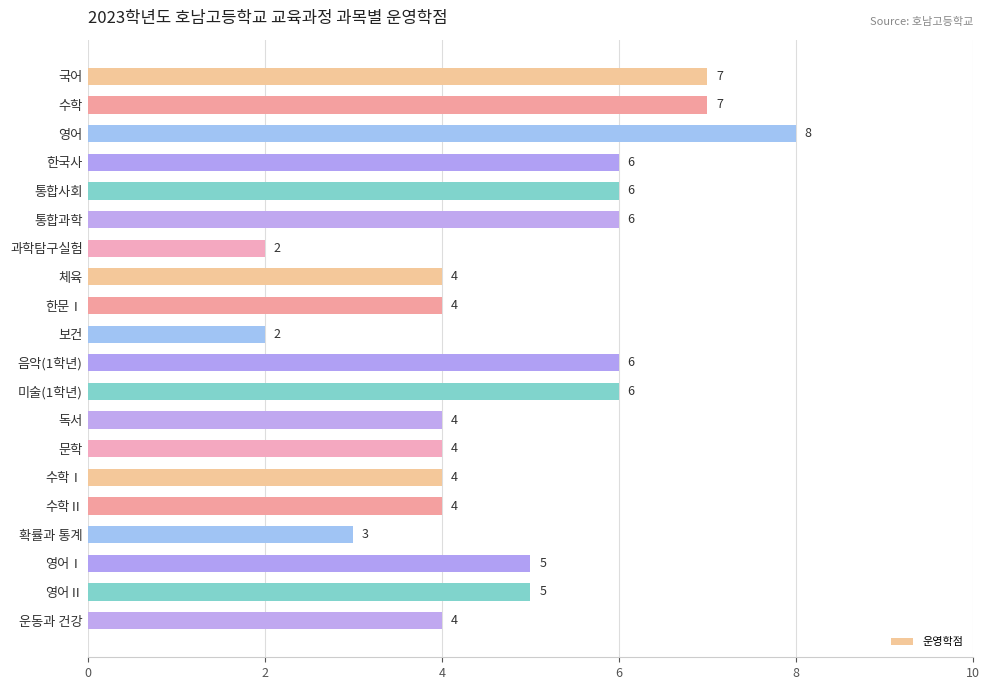

Count the values in the range 4 to 6.

14